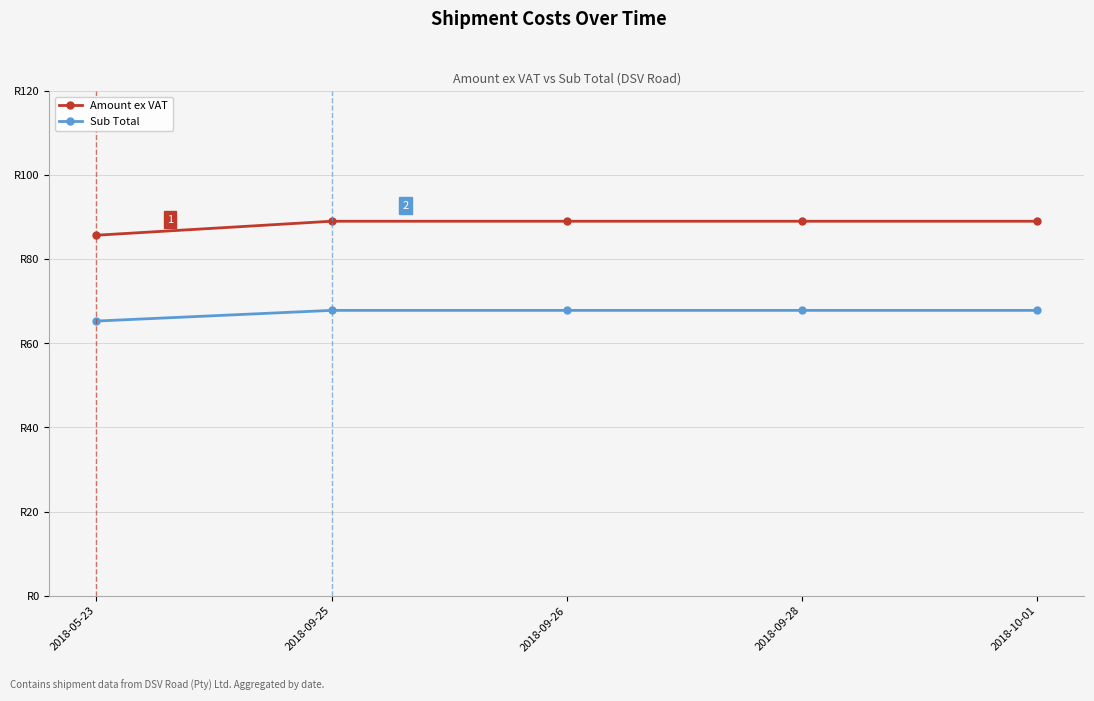

List the labels in order of Amount ex VAT value, smallest first.

2018-05-23, 2018-09-25, 2018-09-26, 2018-09-28, 2018-10-01